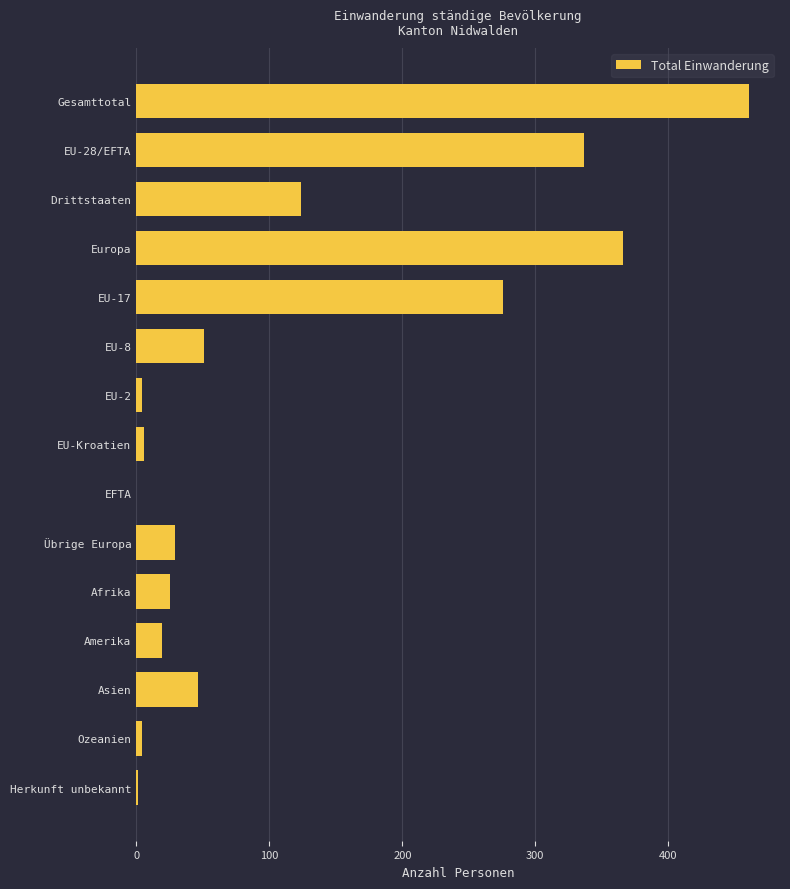

Where is the data nearest to the value 230?

EU-17